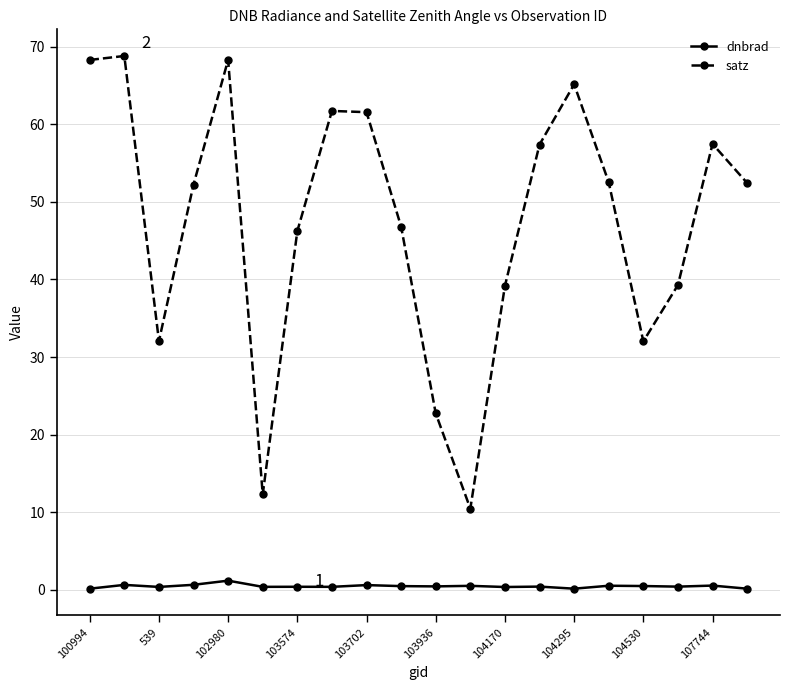

What is the value of the satz point at the 15th from the left?

65.2